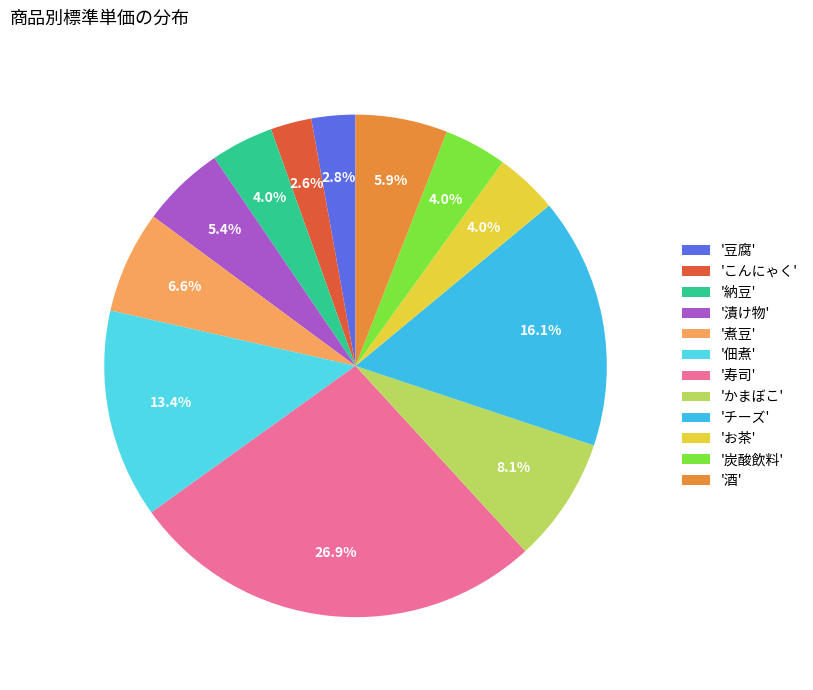

How many slices are in this pie chart?

12